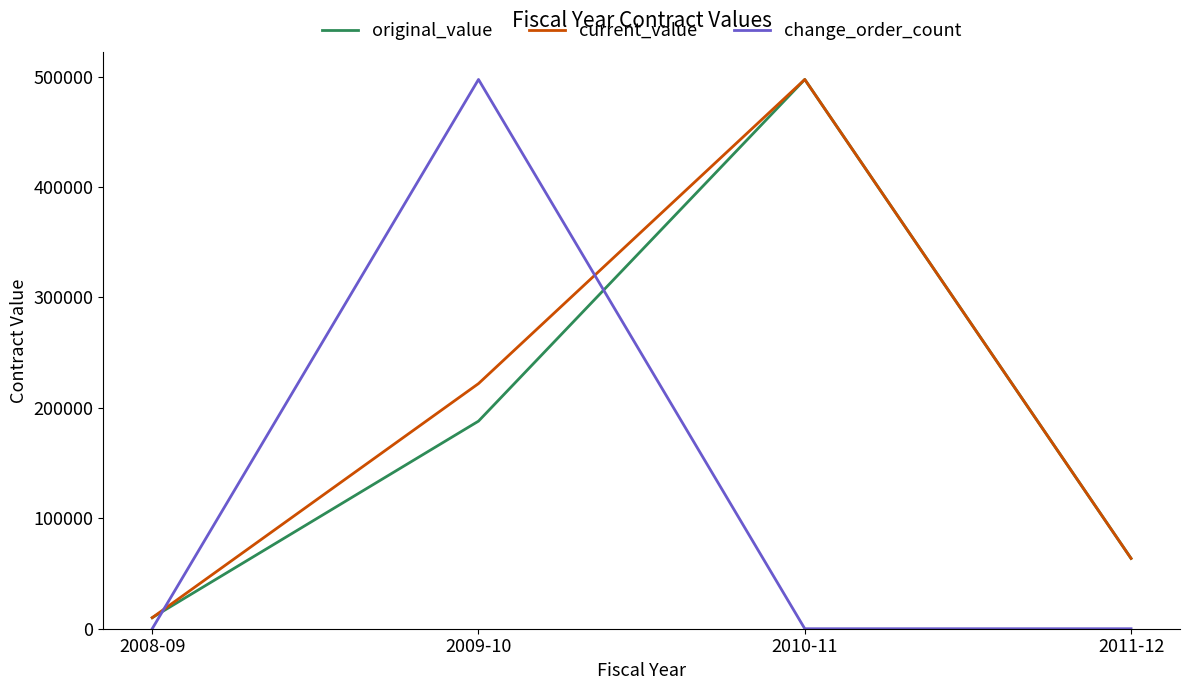

Count the number of categories in the chart.

4